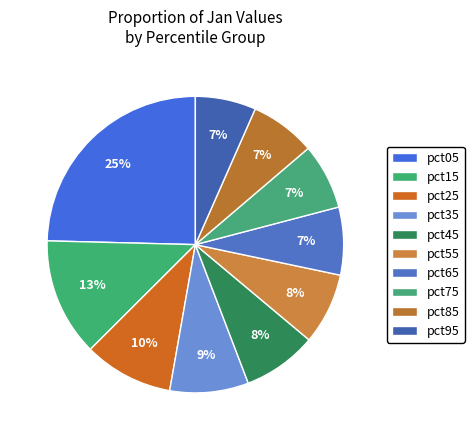

Which category has the biggest portion of the pie?

pct05